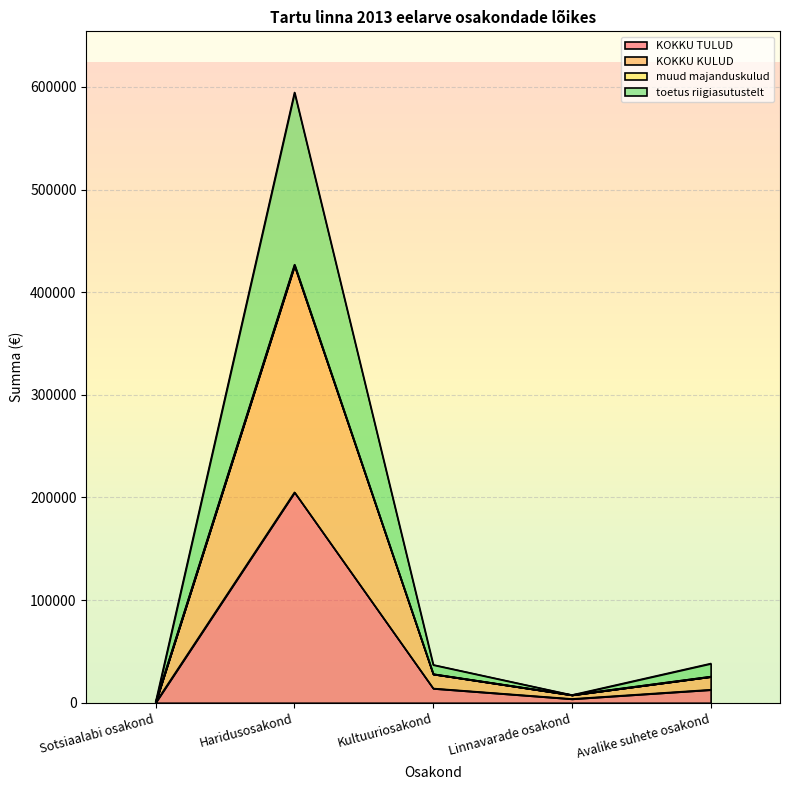

What is the label of the 4th point from the left?

Linnavarade osakond